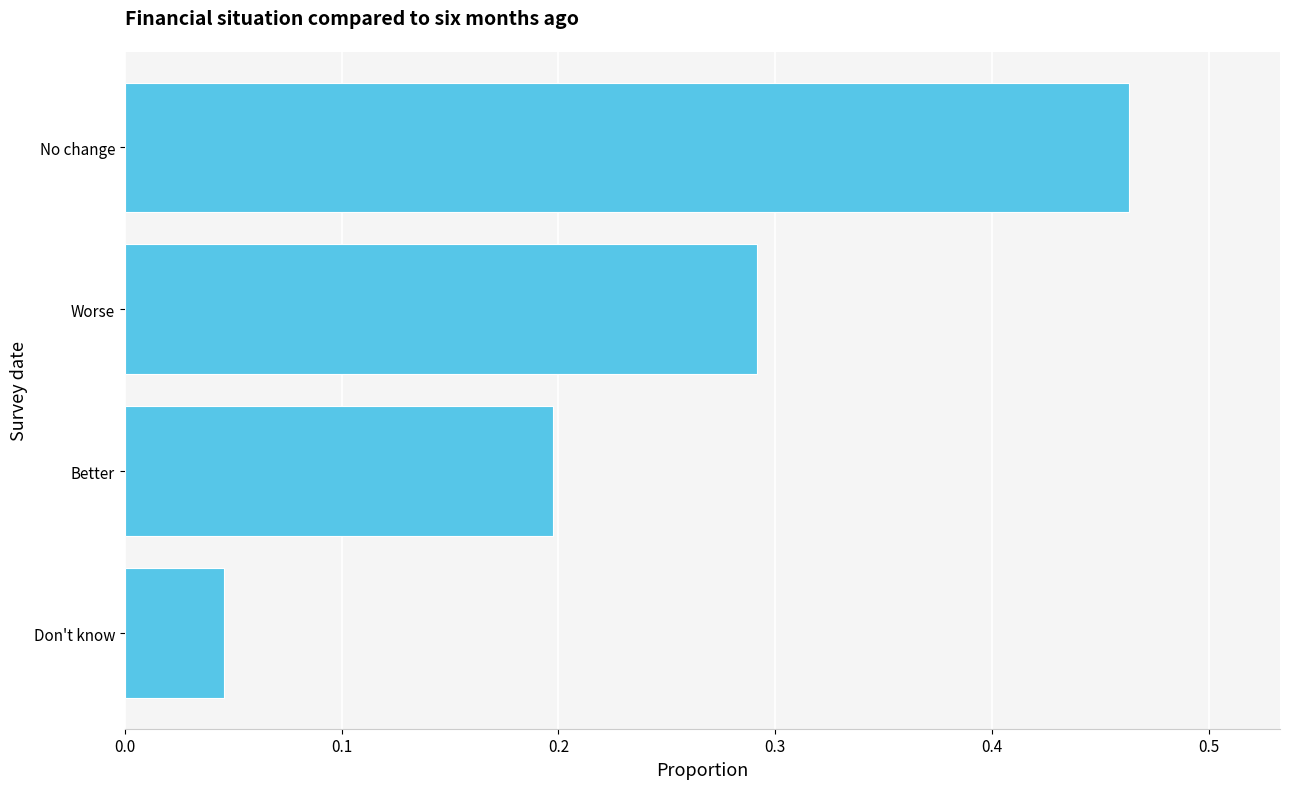

The chart shows a value of 0.2 at Better. True or false?

True